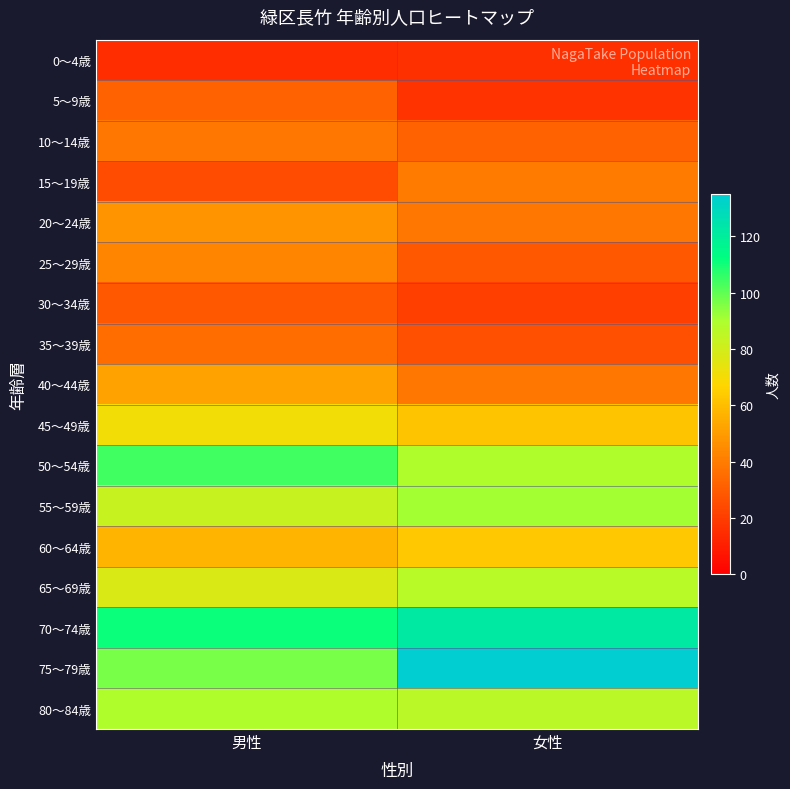

Reading left to right, extract all data points from this chart.

0～4歳: 男性=15	女性=16
5～9歳: 男性=32	女性=17
10～14歳: 男性=38	女性=32
15～19歳: 男性=25	女性=40
20～24歳: 男性=47	女性=39
25～29歳: 男性=43	女性=29
30～34歳: 男性=29	女性=21
35～39歳: 男性=35	女性=26
40～44歳: 男性=52	女性=38
45～49歳: 男性=71	女性=62
50～54歳: 男性=104	女性=89
55～59歳: 男性=83	女性=91
60～64歳: 男性=57	女性=63
65～69歳: 男性=78	女性=87
70～74歳: 男性=111	女性=122
75～79歳: 男性=97	女性=135
80～84歳: 男性=89	女性=86